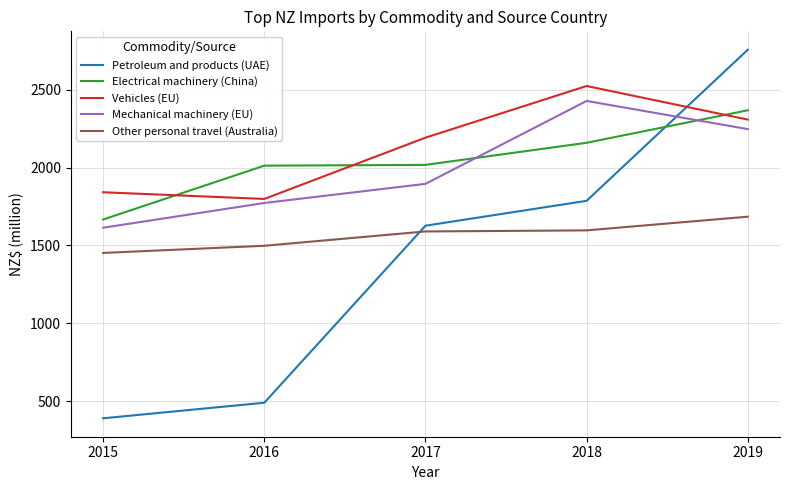

How many intersections are there between Electrical machinery (China) and Mechanical machinery (EU)?

2